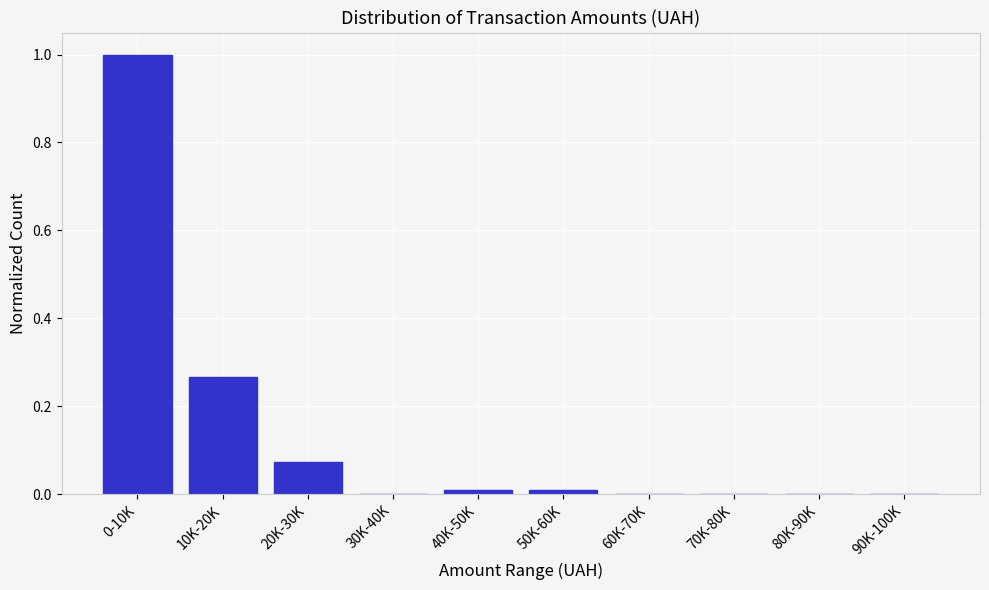

Is it true that the value at 70K-80K is 0.4?

False